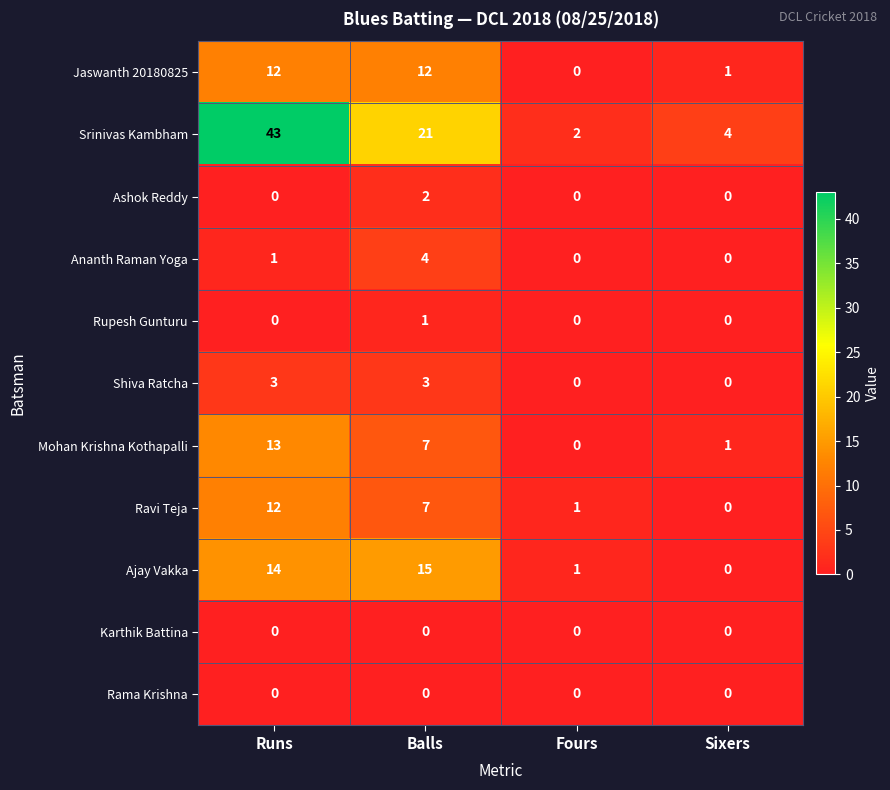

At how many categories does at least one series exceed 17?

2